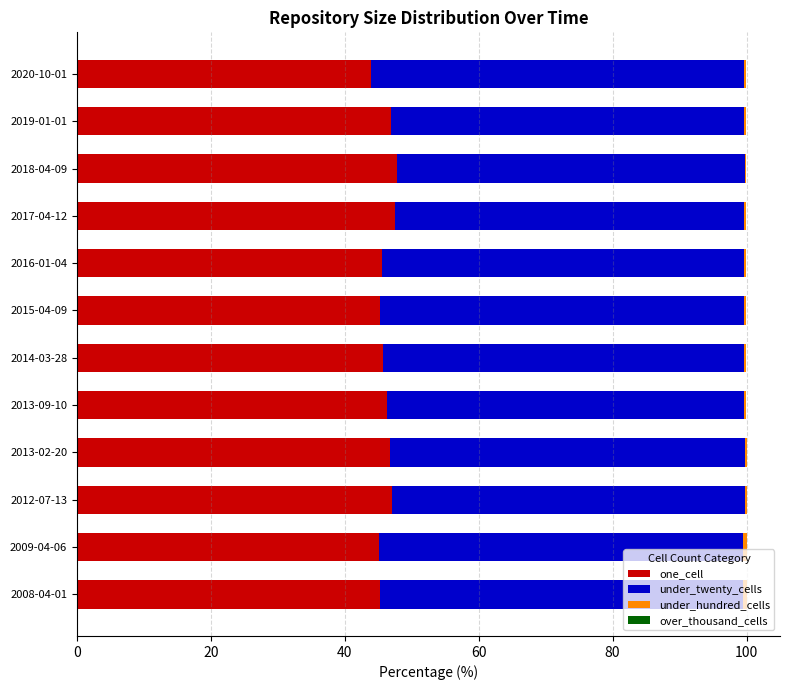

Is it true that one_cell equals 47.0 at 2012-07-13?

True